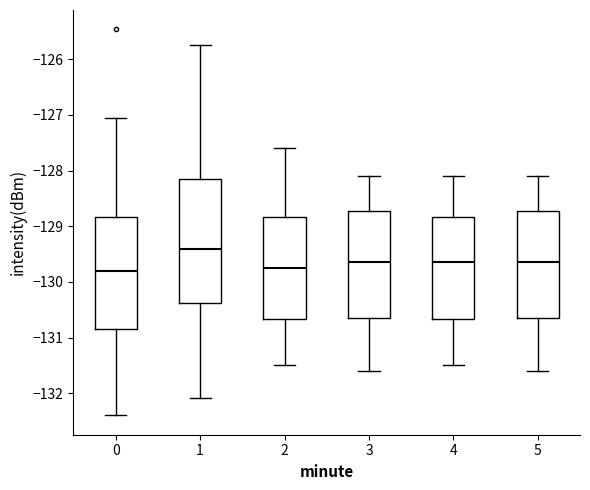

Where is the lower edge of the box at x = 4 on the y-axis? The values are not printed on the chart, so give them approximately, as read against the axis.

-130.7